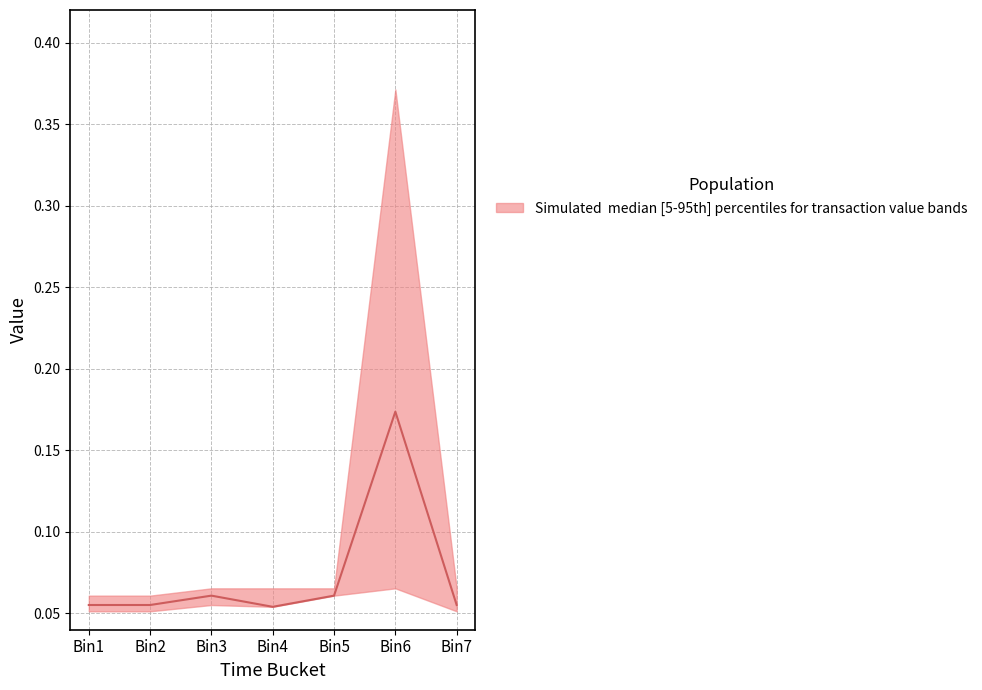

What is the minimum value shown in the chart?

0.1